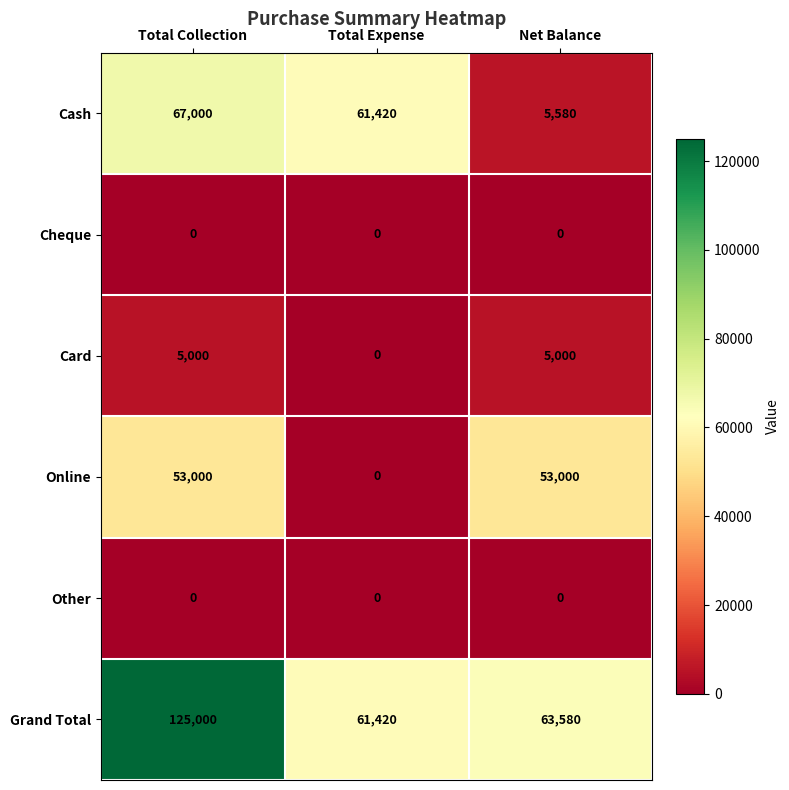

What value does the Online series have at Total Collection, to the nearest 100?

53000